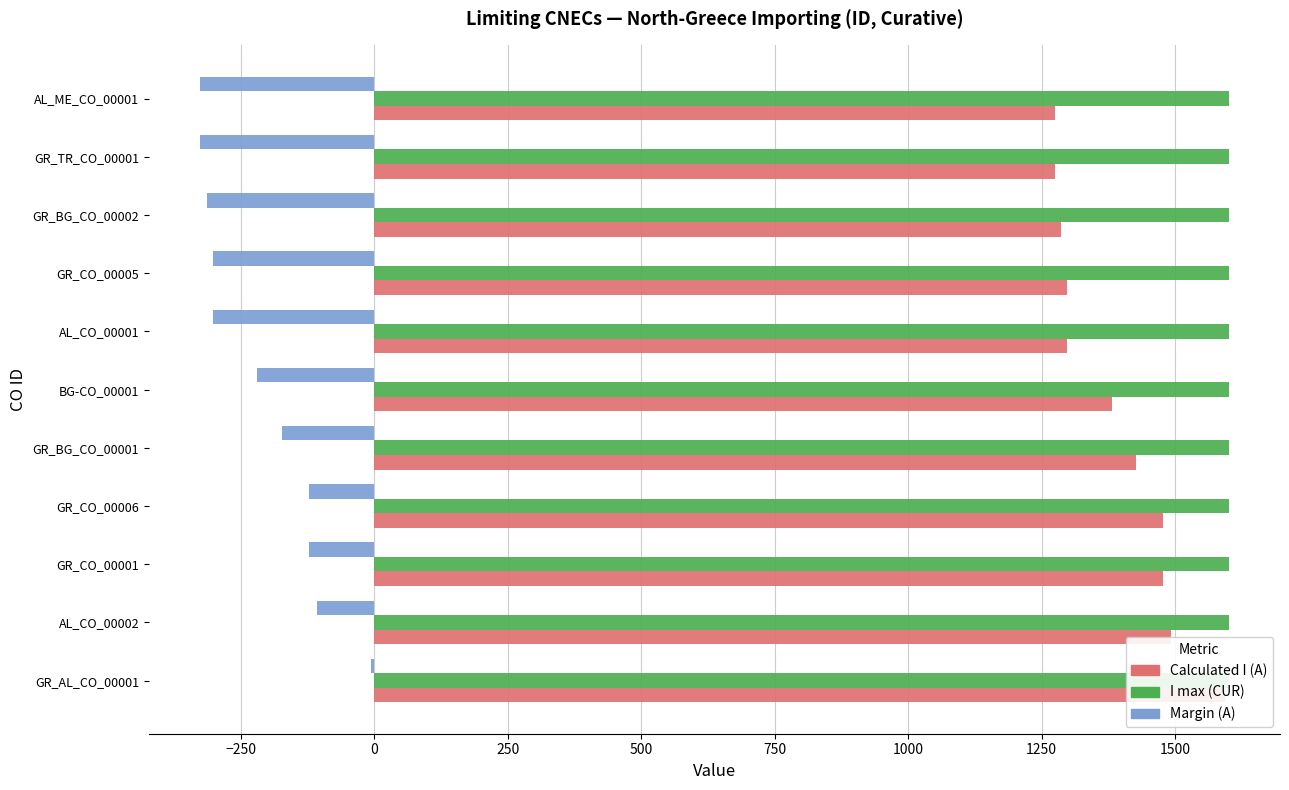

What are all the series names shown in the legend?

Calculated I (A), I max (CUR), Margin (A)